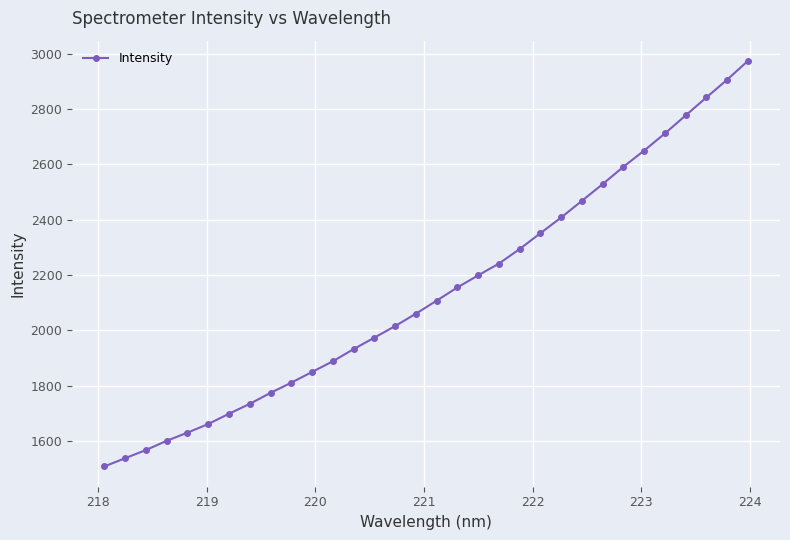

How many distinct data groups are displayed?

1